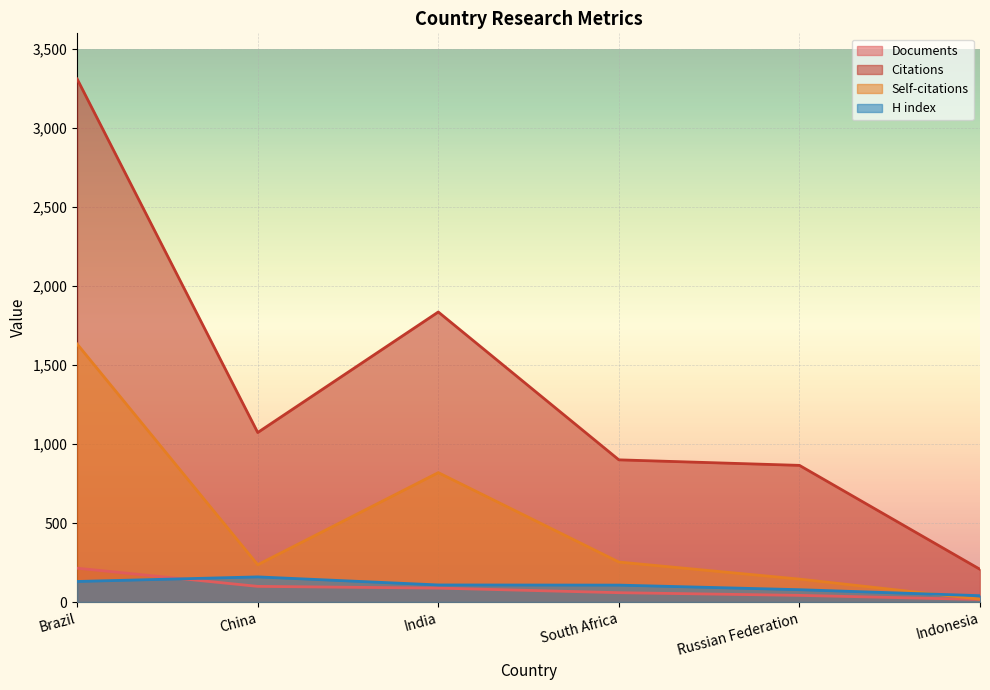

What is the difference between the H index values at Indonesia and India?

68